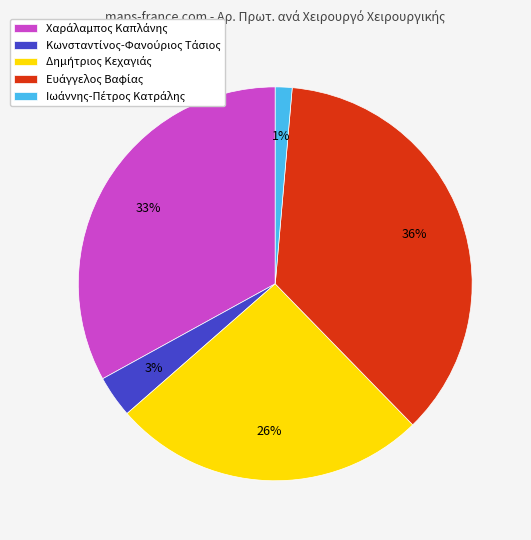

To the nearest percent, what is the average slice percentage?

20%